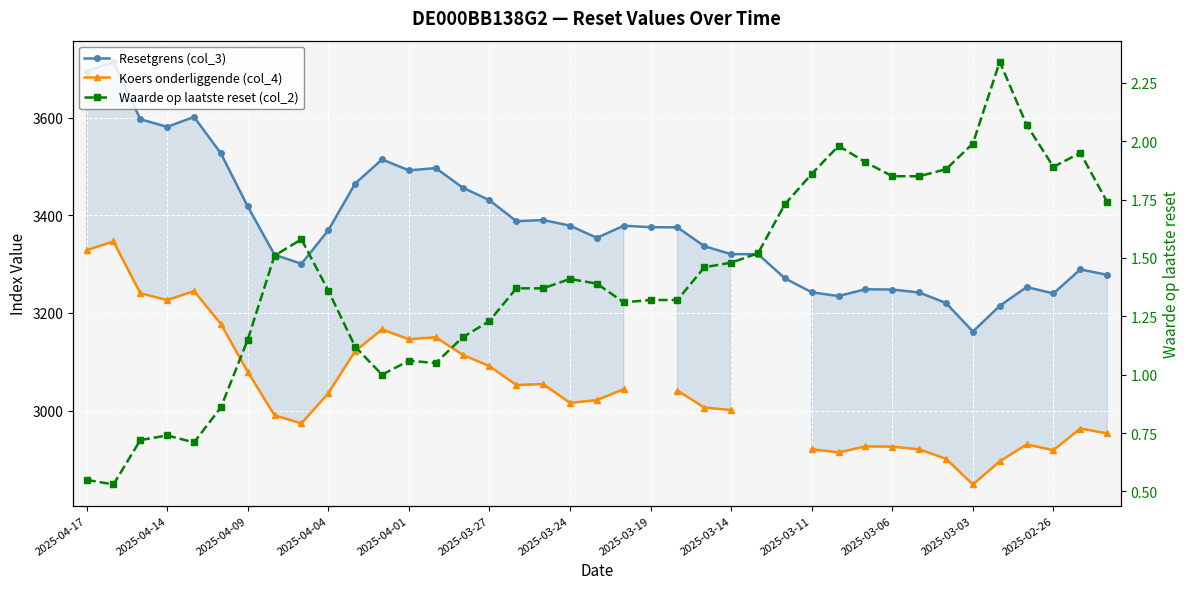

List the series in order of their peak value, lowest first.

Waarde op laatste reset (col_2), Koers onderliggende (col_4), Resetgrens (col_3)